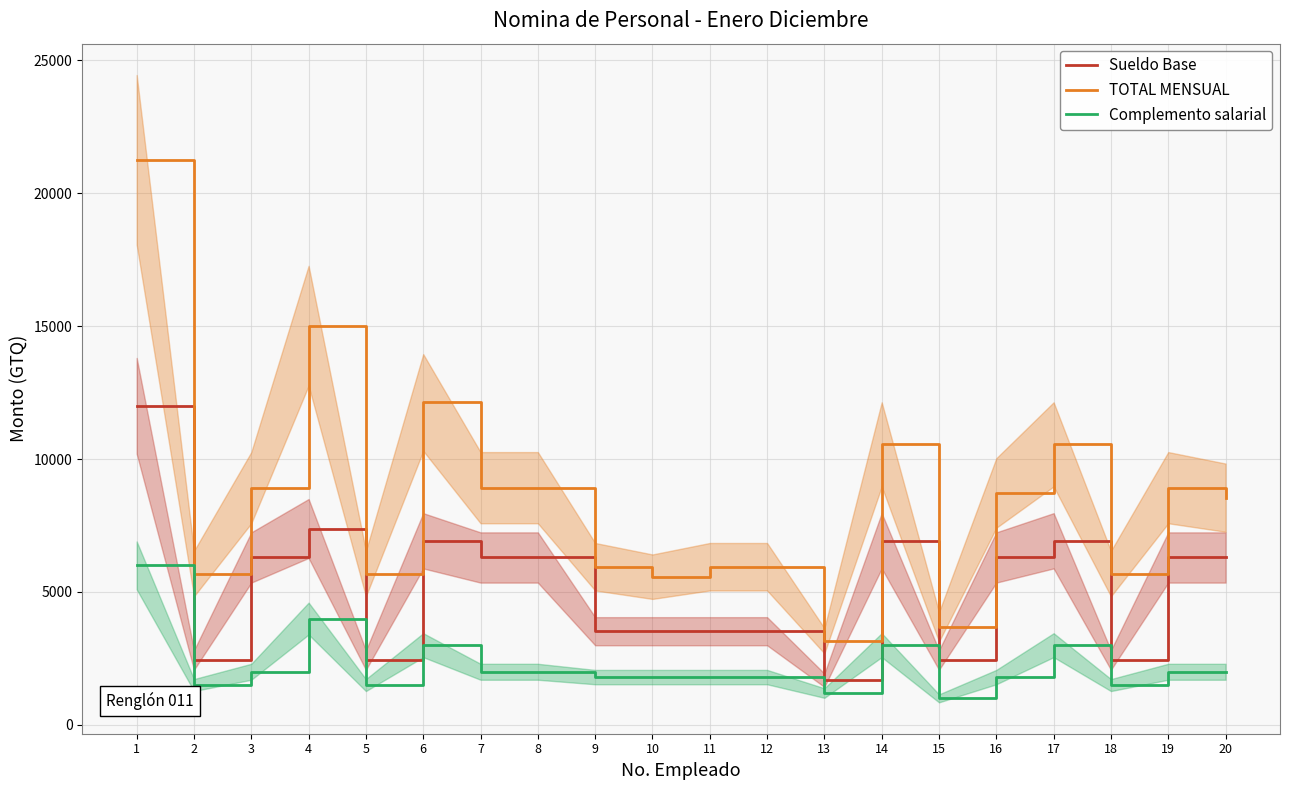

What is the value of the Complemento salarial point at the 3rd from the left?

2000